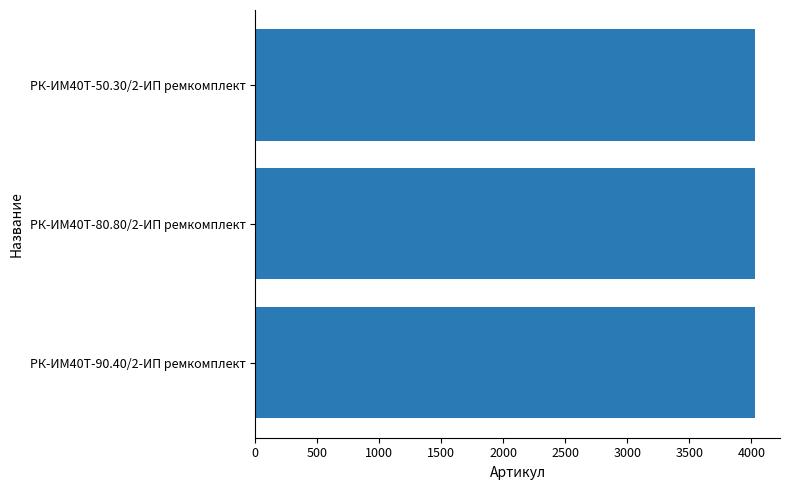

The value at РК-ИМ40T-80.80/2-ИП ремкомплект is 4028. True or false?

True